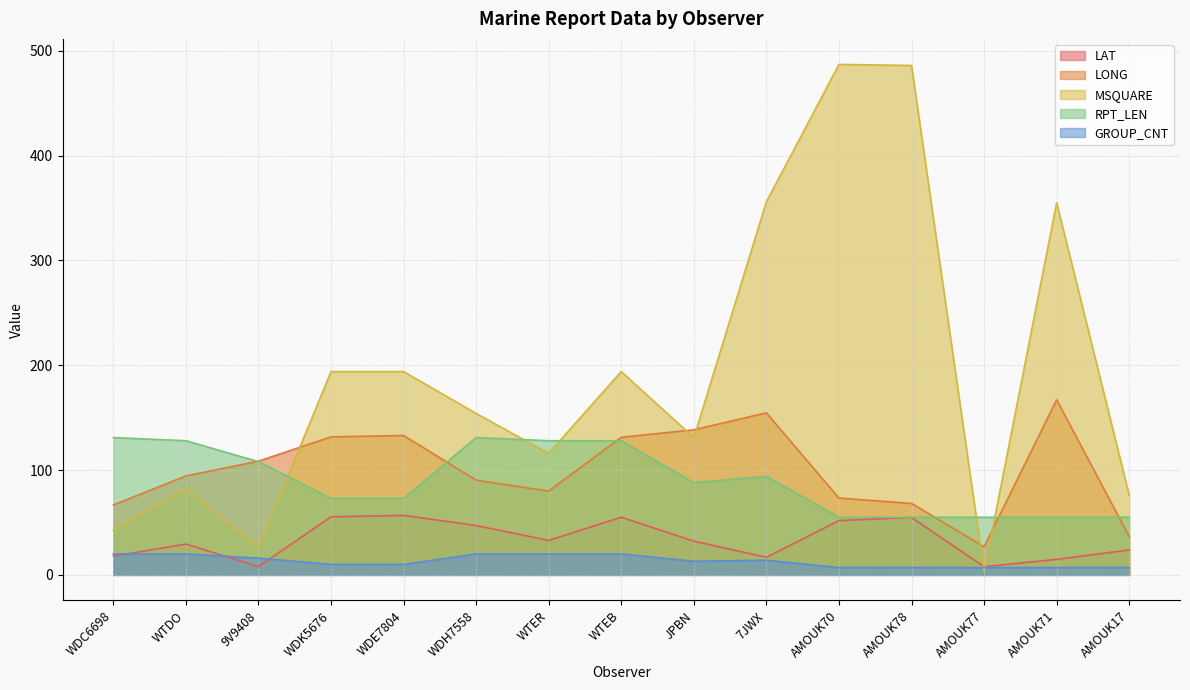

Count the number of categories in the chart.

15